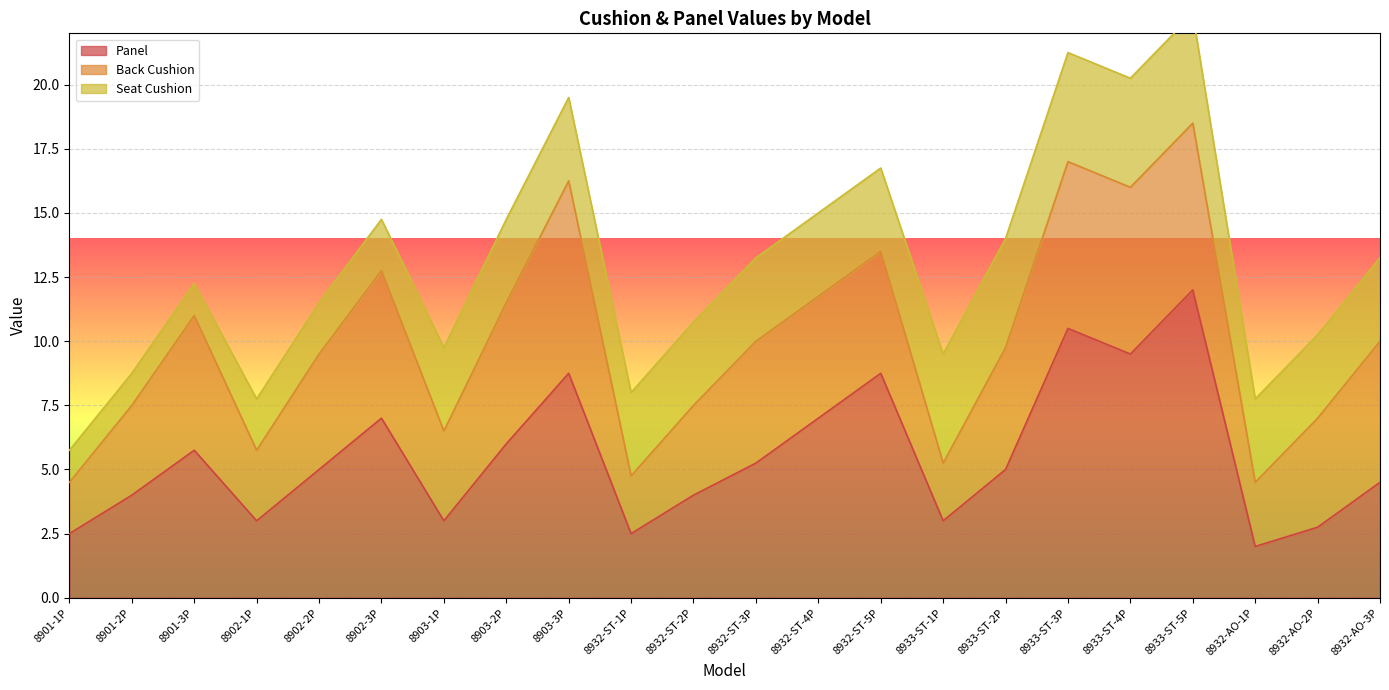

How many lines are shown in the chart?

3